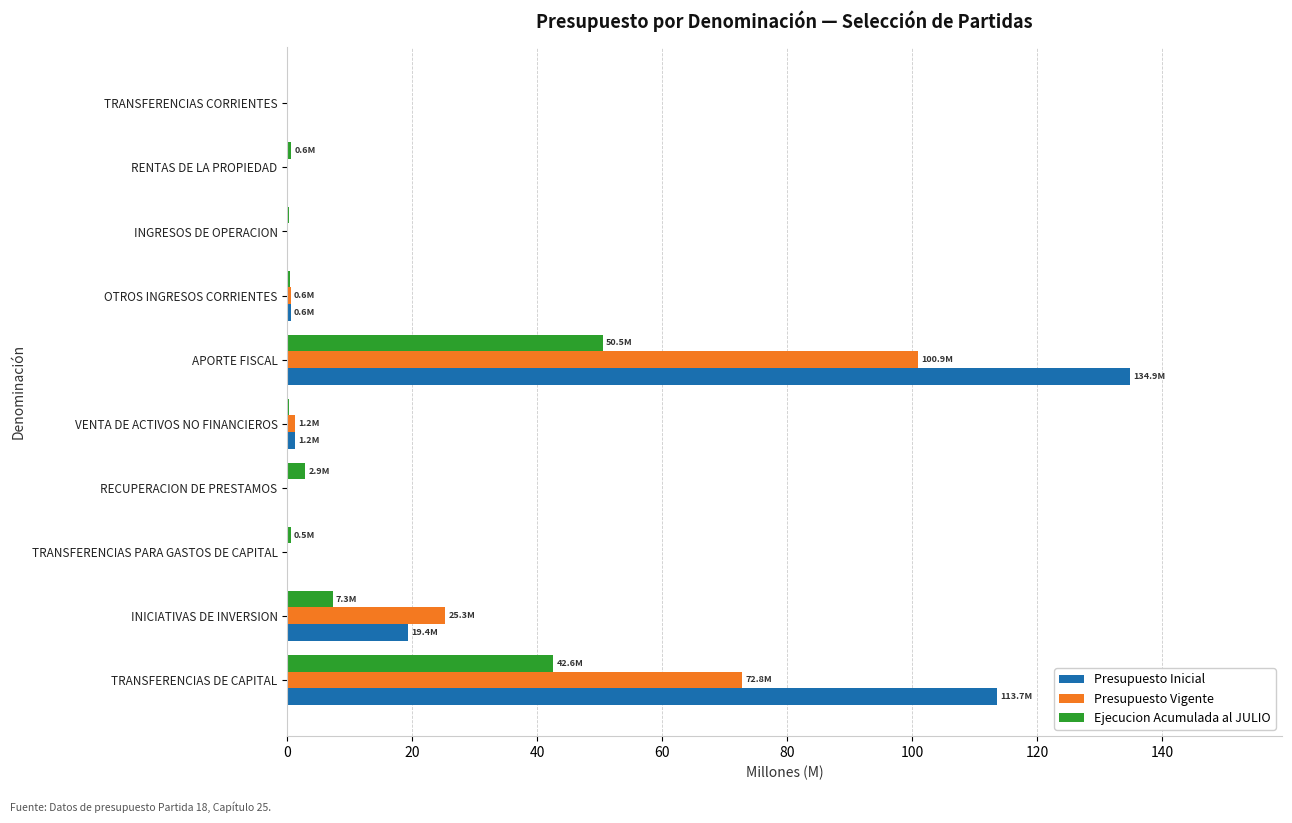

Which series has the largest total across all categories?

Presupuesto Inicial